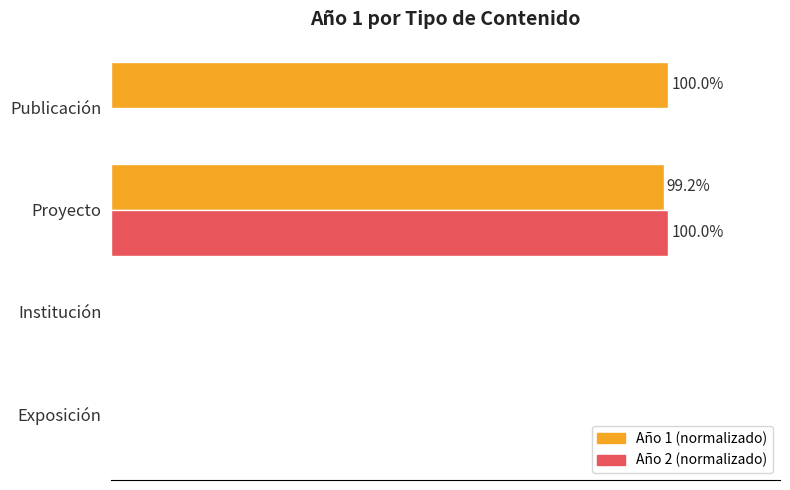

What are all the series names shown in the legend?

Año 1 (normalizado), Año 2 (normalizado)